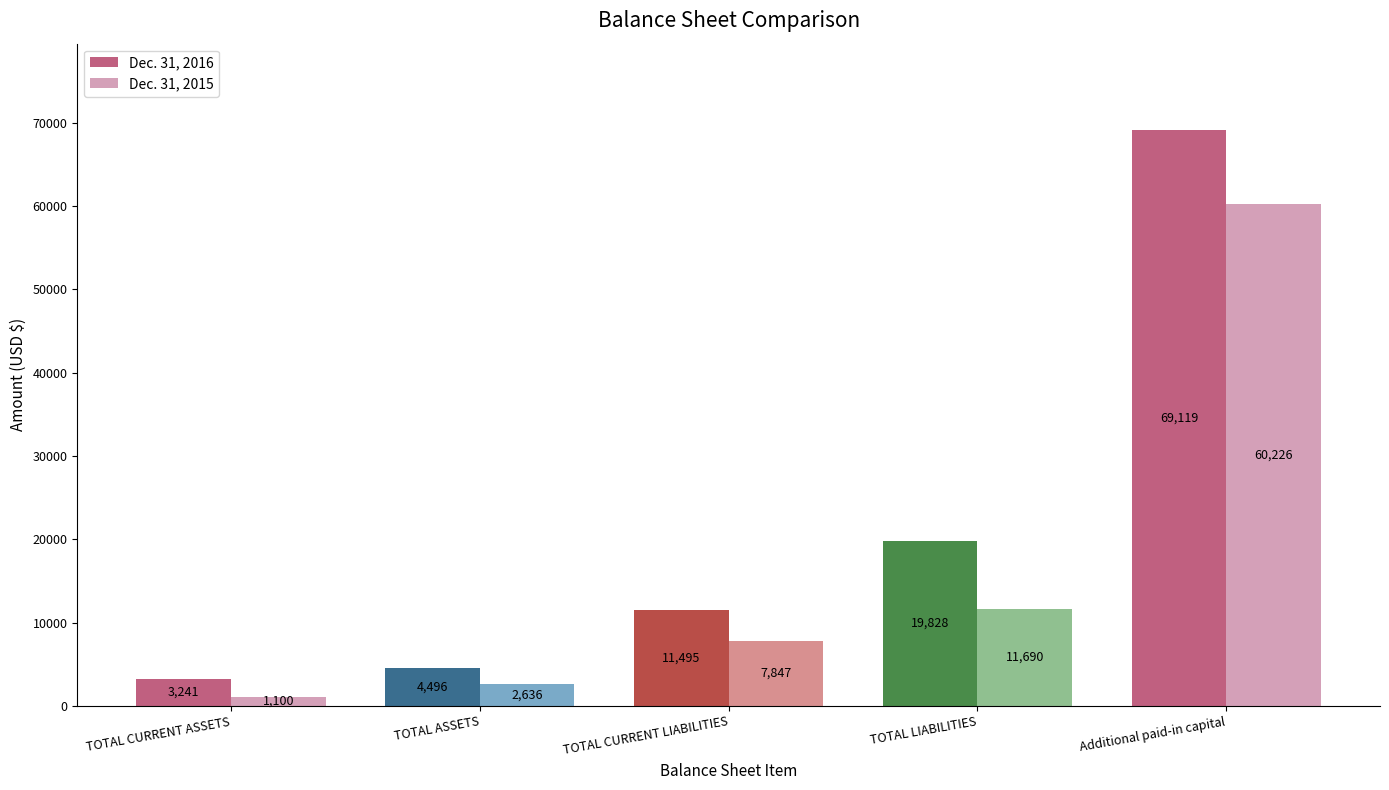

Is the value of Dec. 31, 2016 at TOTAL CURRENT LIABILITIES greater than the value of Dec. 31, 2015 at TOTAL LIABILITIES?

No